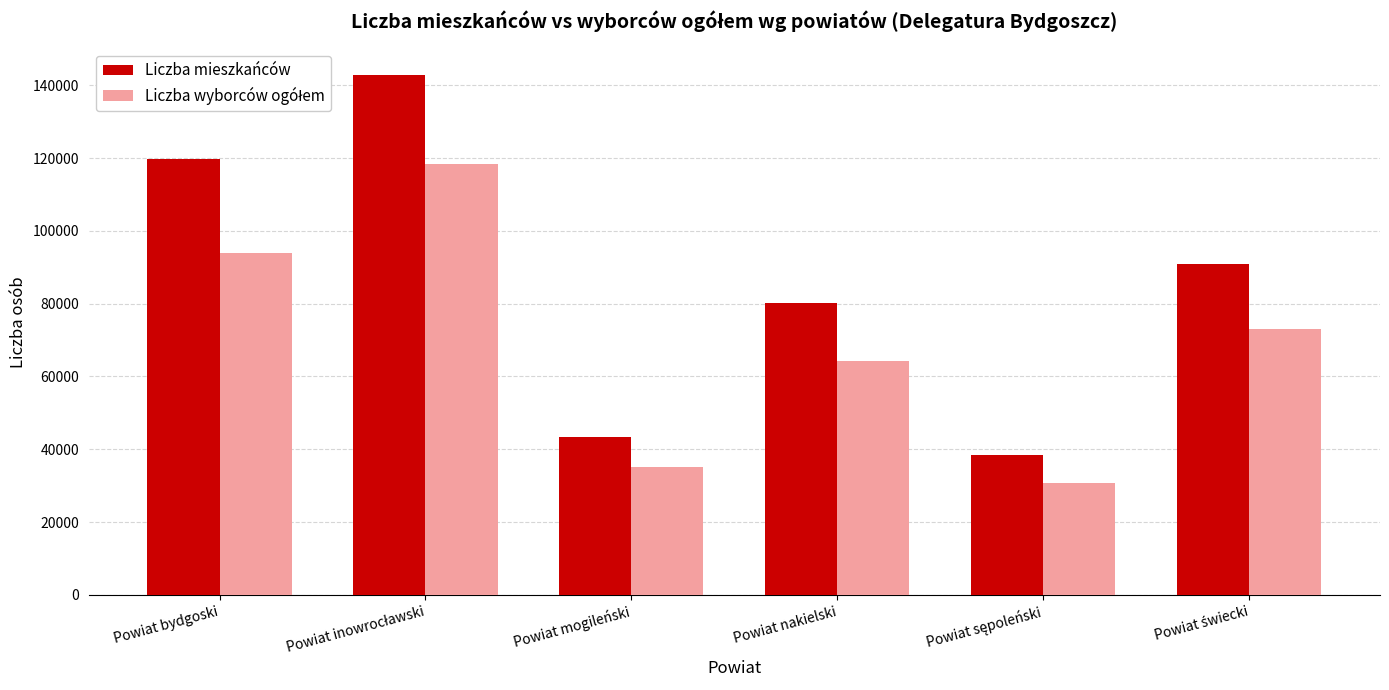

Which series has the largest total across all categories?

Liczba mieszkańców